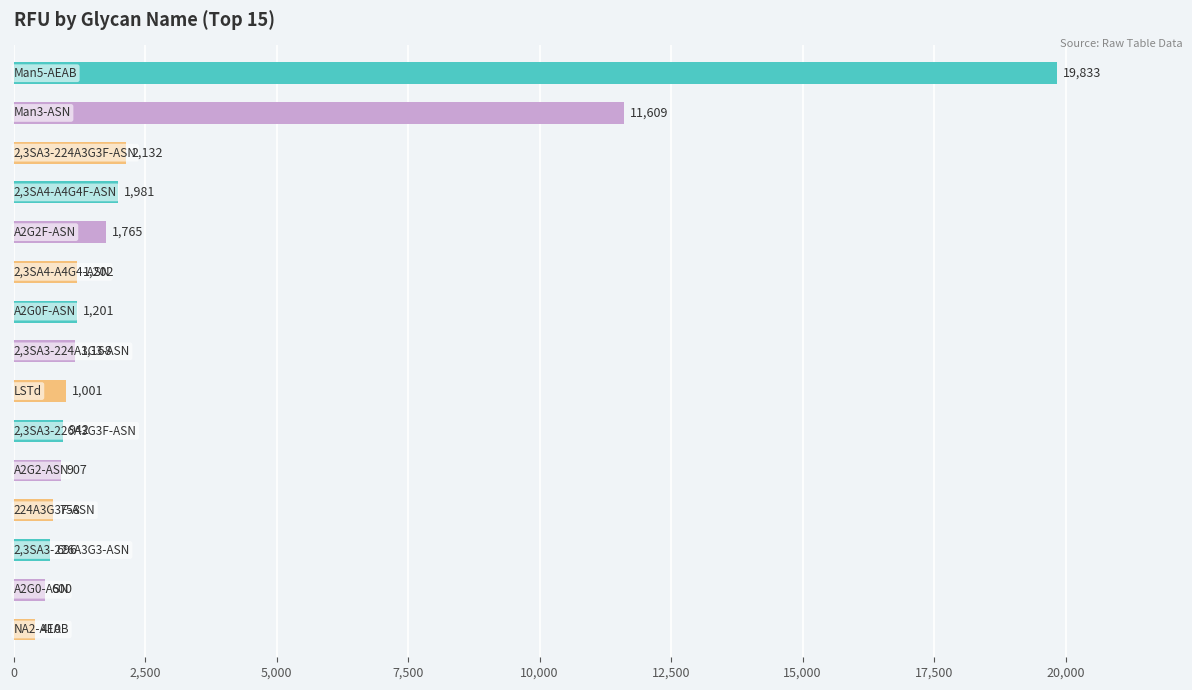

What is the average value?

3080